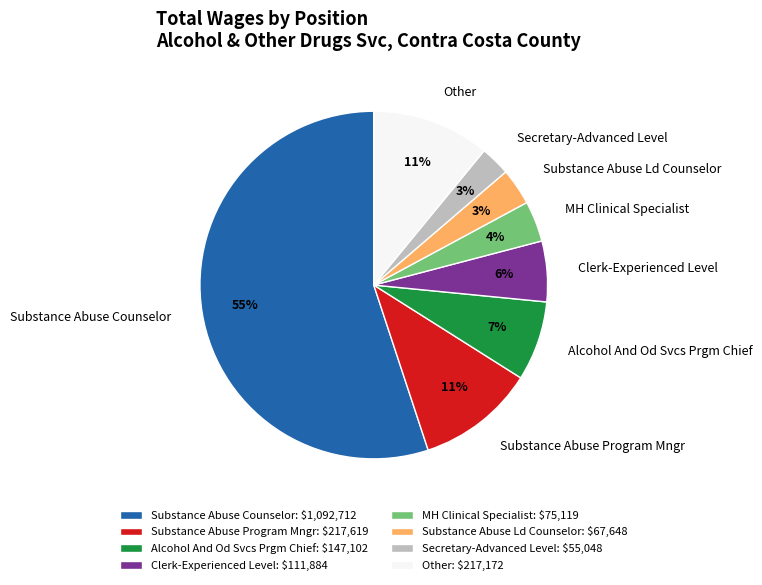

Approximately how many times larger is the value at Alcohol And Od Svcs Prgm Chief compared to Substance Abuse Counselor?

0.1